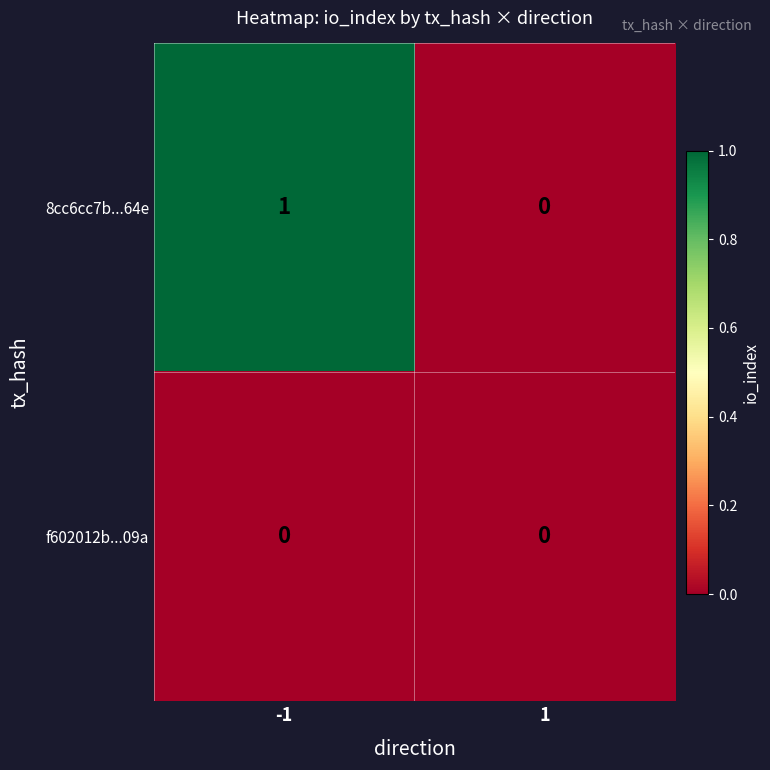

Is the value of f602012b...09a at -1 greater than the value of 8cc6cc7b...64e at -1?

No